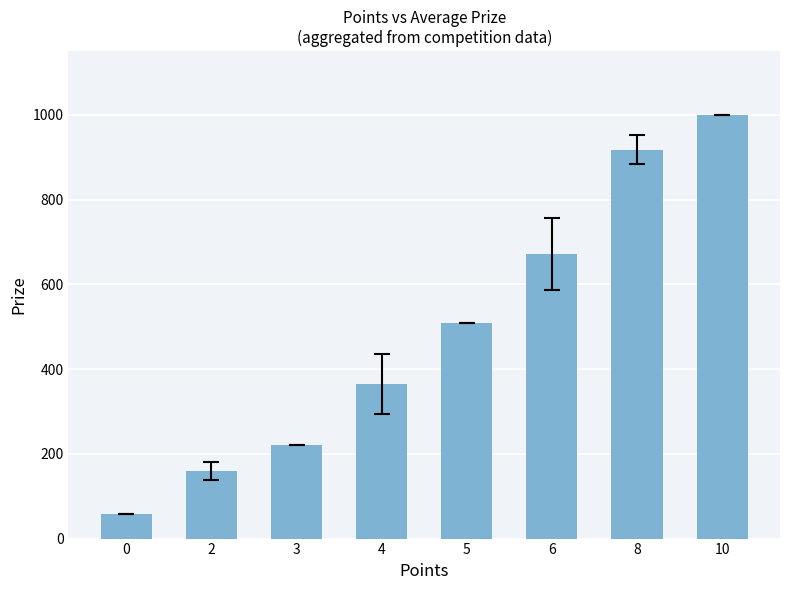

Reading left to right, extract all data points from this chart.

0=57.0	2=159.5	3=221.0	4=364.5	5=508.0	6=672.0	8=918.0	10=1000.0